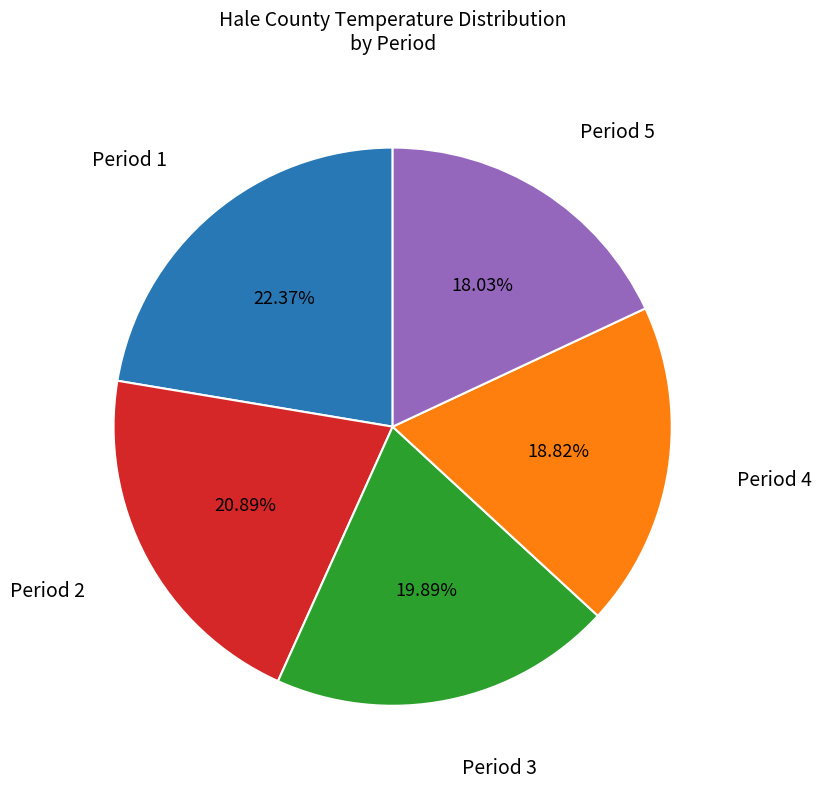

To the nearest percent, what is the difference between the Period 3 and Period 5 slice percentages?

2%